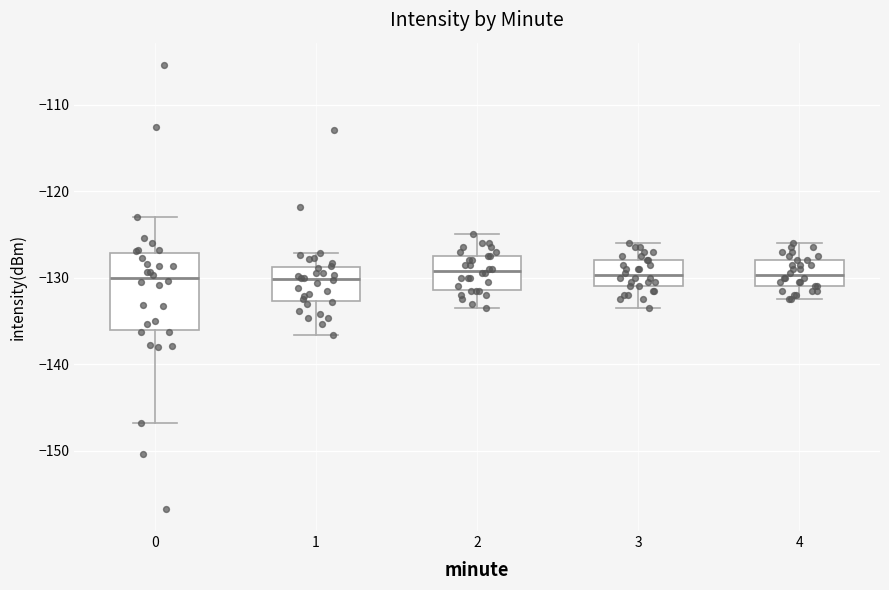

Reading left to right, transcribe this box plot: for each box, give where its median line is, the range the box spans, and where its two whiskers end, as read against the y-axis. The values are not printed on the chart, so give them approximately, as read against the axis.

0: median -130, box -136 to -127, whiskers -147 to -123
1: median -130, box -133 to -129, whiskers -137 to -127
2: median -129, box -131 to -127, whiskers -133 to -125
3: median -130, box -131 to -128, whiskers -133 to -126
4: median -130, box -131 to -128, whiskers -132 to -126